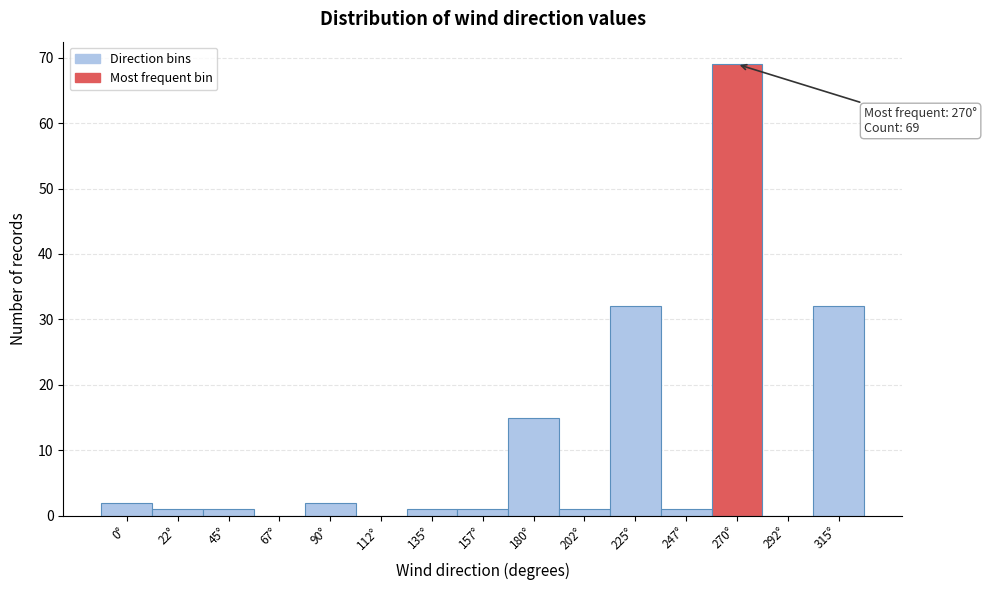

Reading left to right, list all the values displayed in this chart.

0°=2	22°=1	45°=1	67°=0	90°=2	112°=0	135°=1	157°=1	180°=15	202°=1	225°=32	247°=1	270°=69	292°=0	315°=32